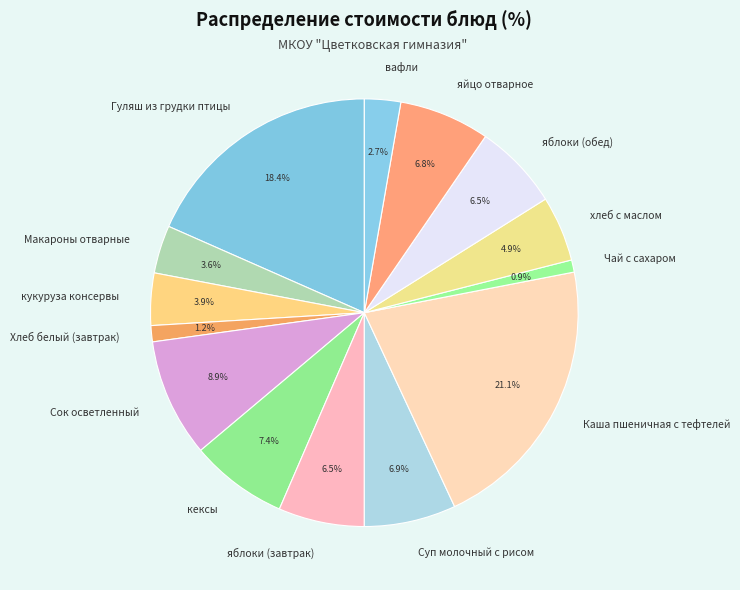

Is there a majority slice in this chart?

No